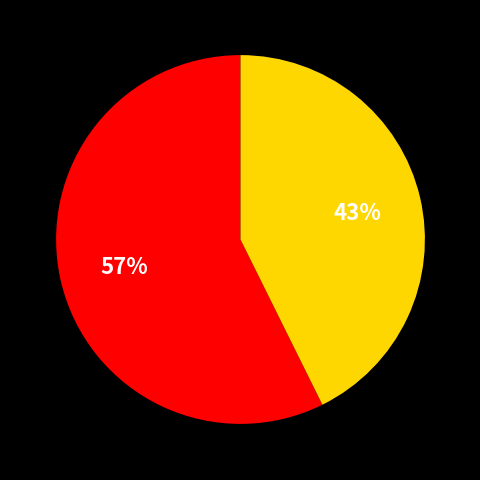

Is there any slice that represents more than half of the pie?

Yes